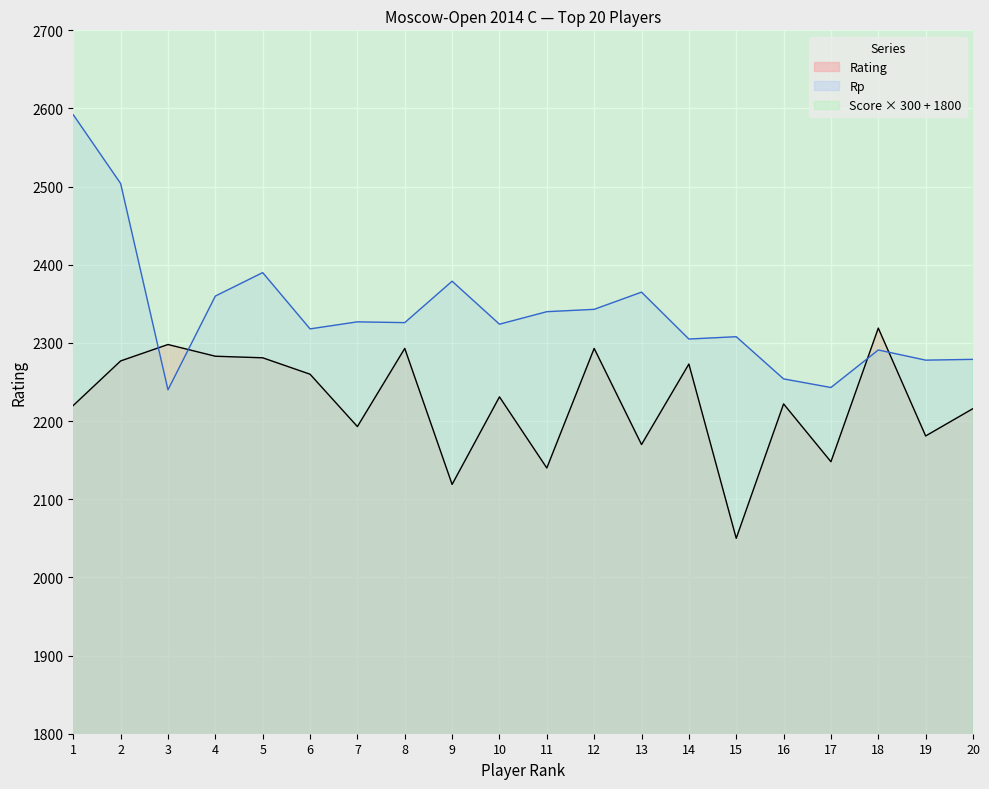

What is the lowest value of the Rp series?

2240